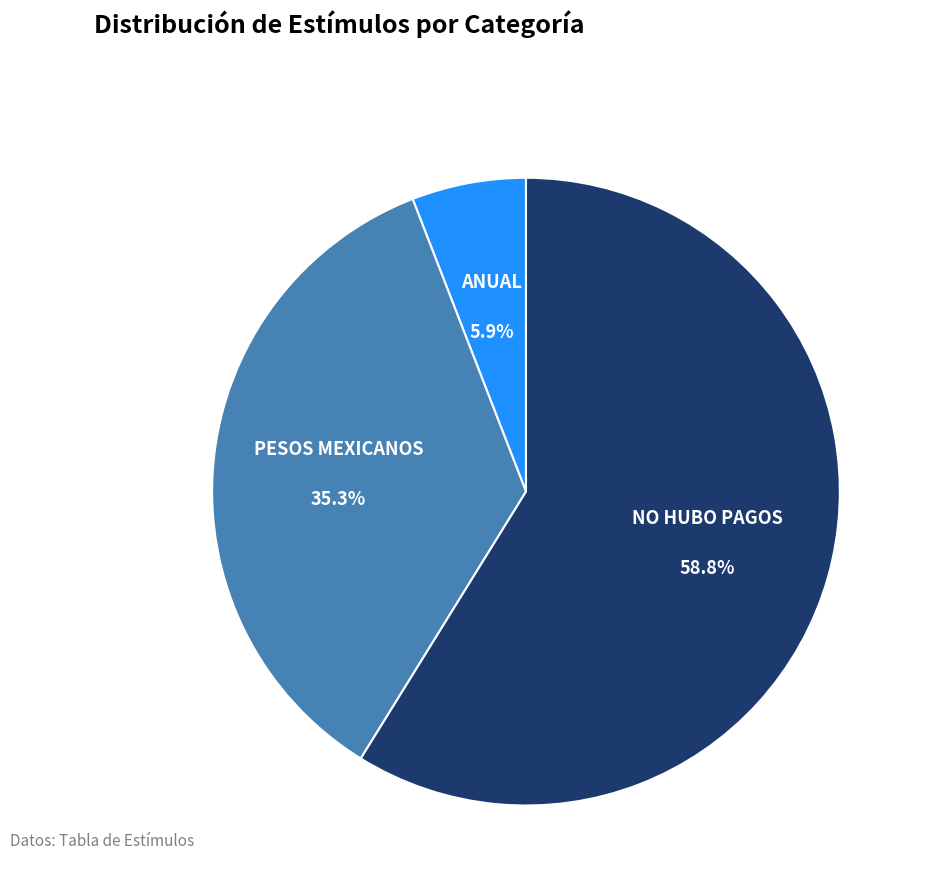

How many segments does this pie chart have?

3